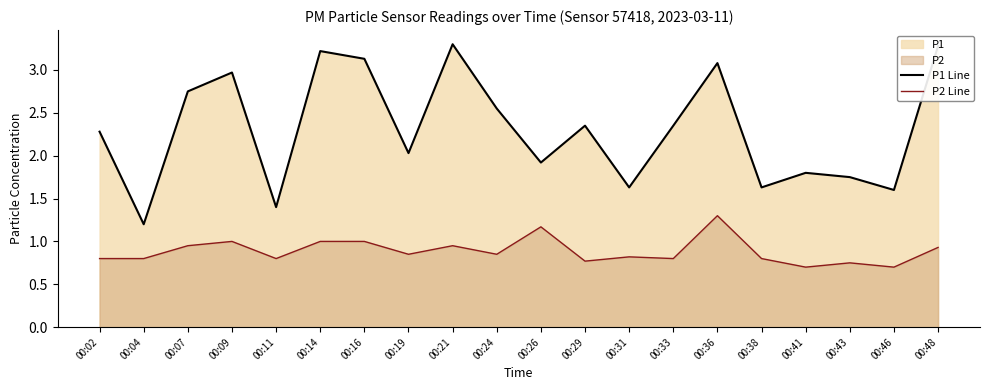

Reading right to left, transcribe all the data shown in this chart.

P1 Line: 3.3	1.6	1.8	1.8	1.6	3.1	2.4	1.6	2.4	1.9	2.5	3.3	2.0	3.1	3.2	1.4	3.0	2.8	1.2	2.3
P2 Line: 0.9	0.7	0.8	0.7	0.8	1.3	0.8	0.8	0.8	1.2	0.8	0.9	0.8	1.0	1.0	0.8	1.0	0.9	0.8	0.8